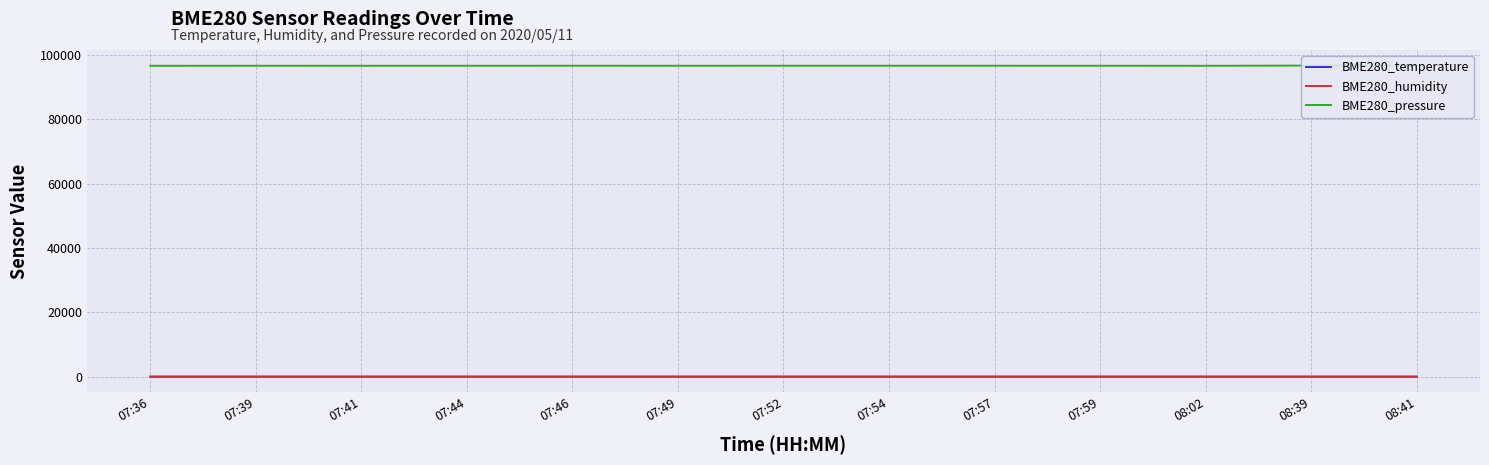

What is the label of the 13th point from the right?

07:36